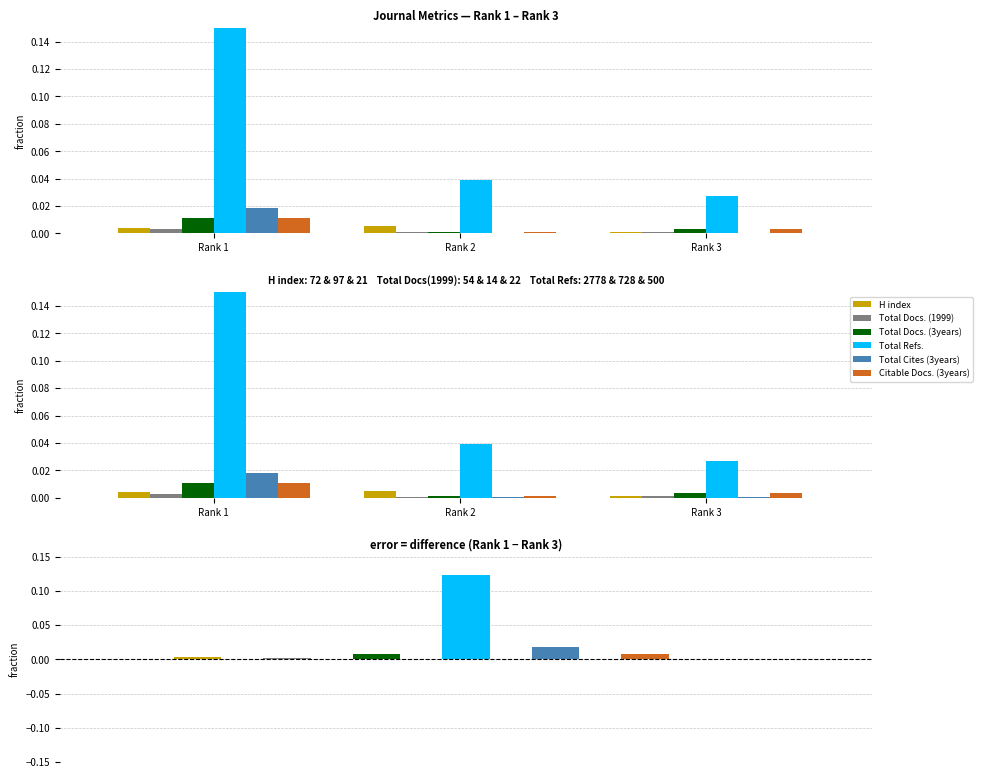

True or false: Total Docs. (1999) has a value of 0.0 at Rank 3.

False